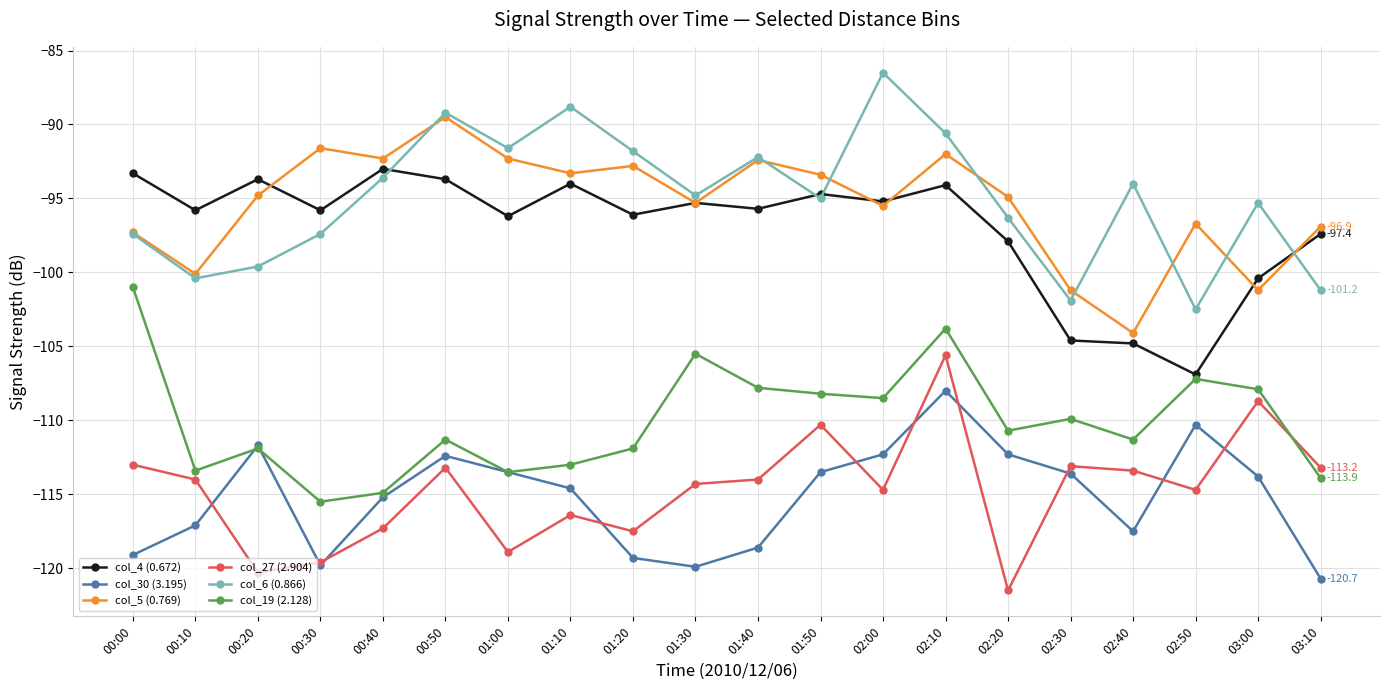

What is the smallest value displayed?

-121.5